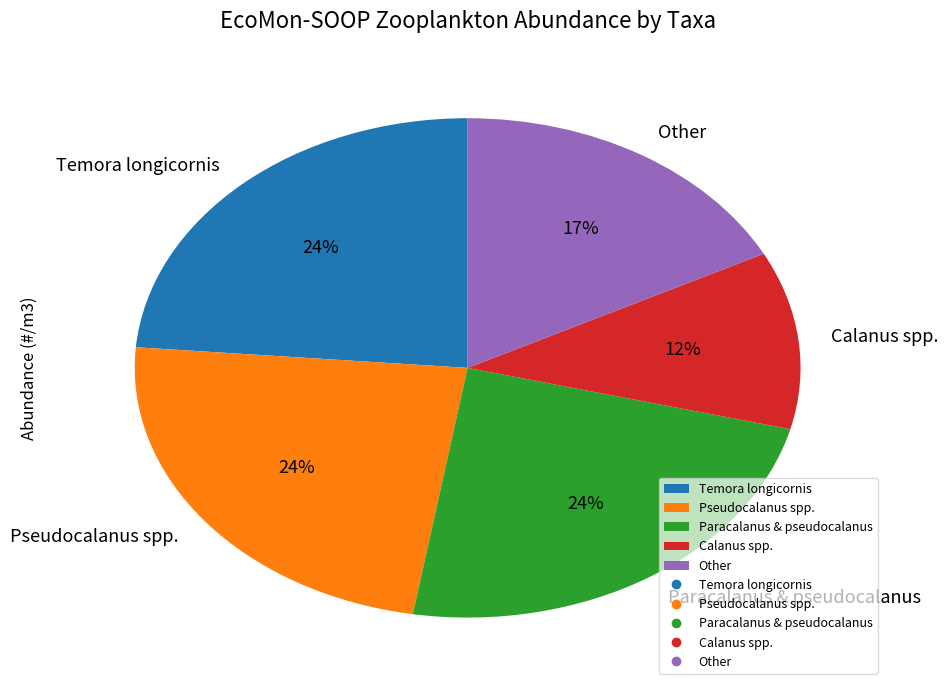

Combined, do Temora longicornis and Calanus spp. account for over 50%?

No